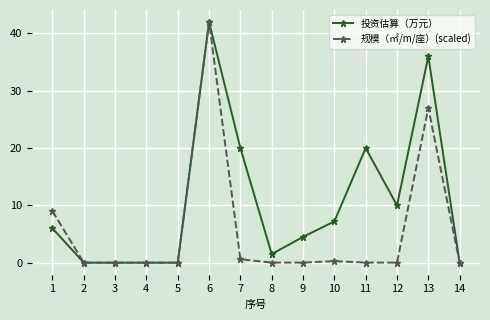

What is the average value of the 规模（㎡/m/座）(scaled) series?

5.6